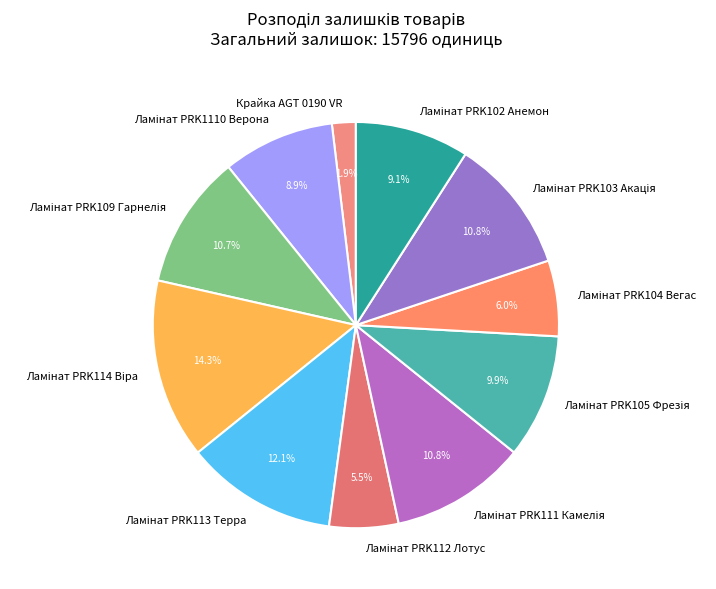

How many segments does this pie chart have?

11